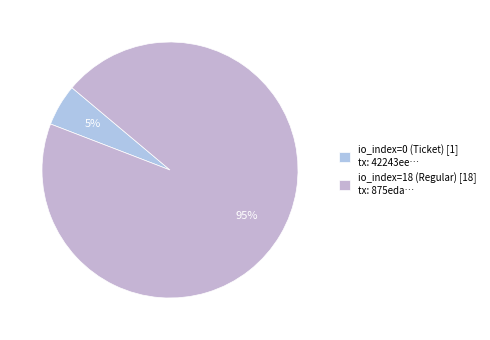

What percentage is the io_index=18 (Regular) slice, to the nearest percent?

95%